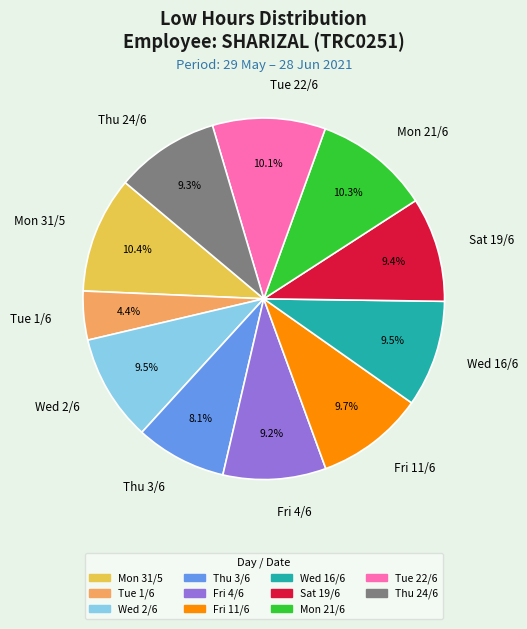

How many slices are in this pie chart?

11